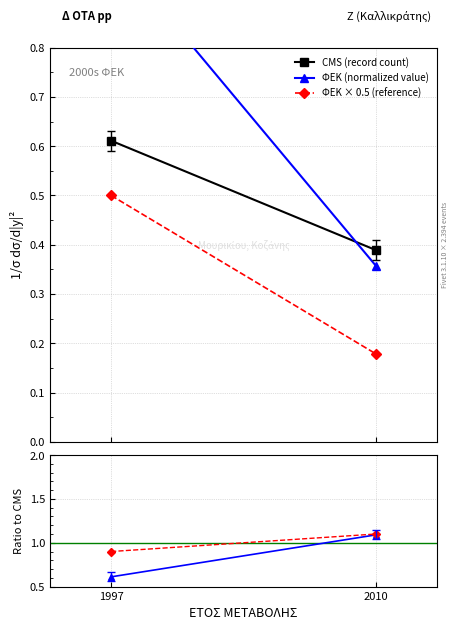

The value of ΦΕΚ (normalized value) at 2010 is 0.4. True or false?

True